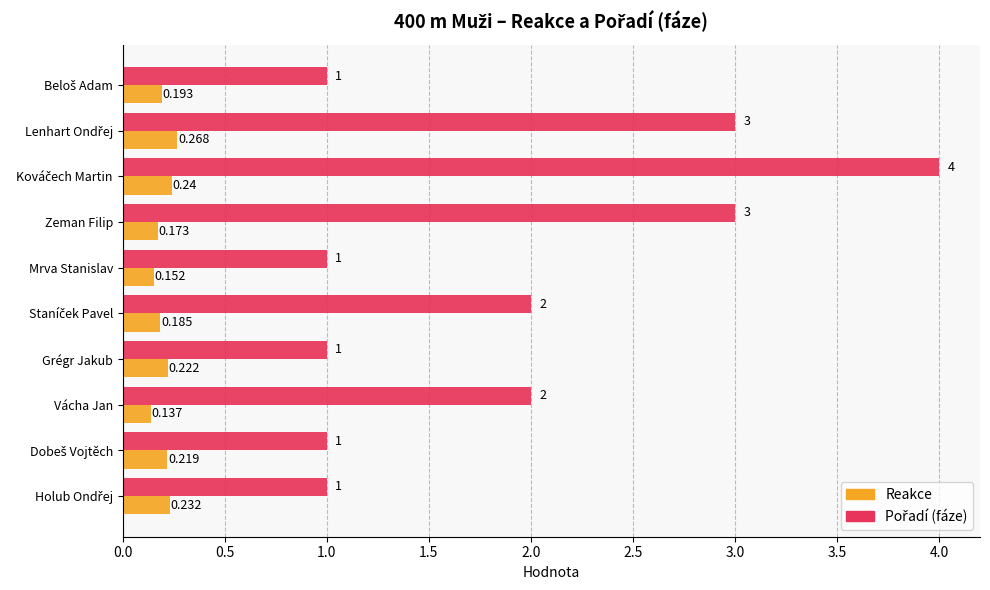

At which label is Reakce closest to 0?

Vácha Jan